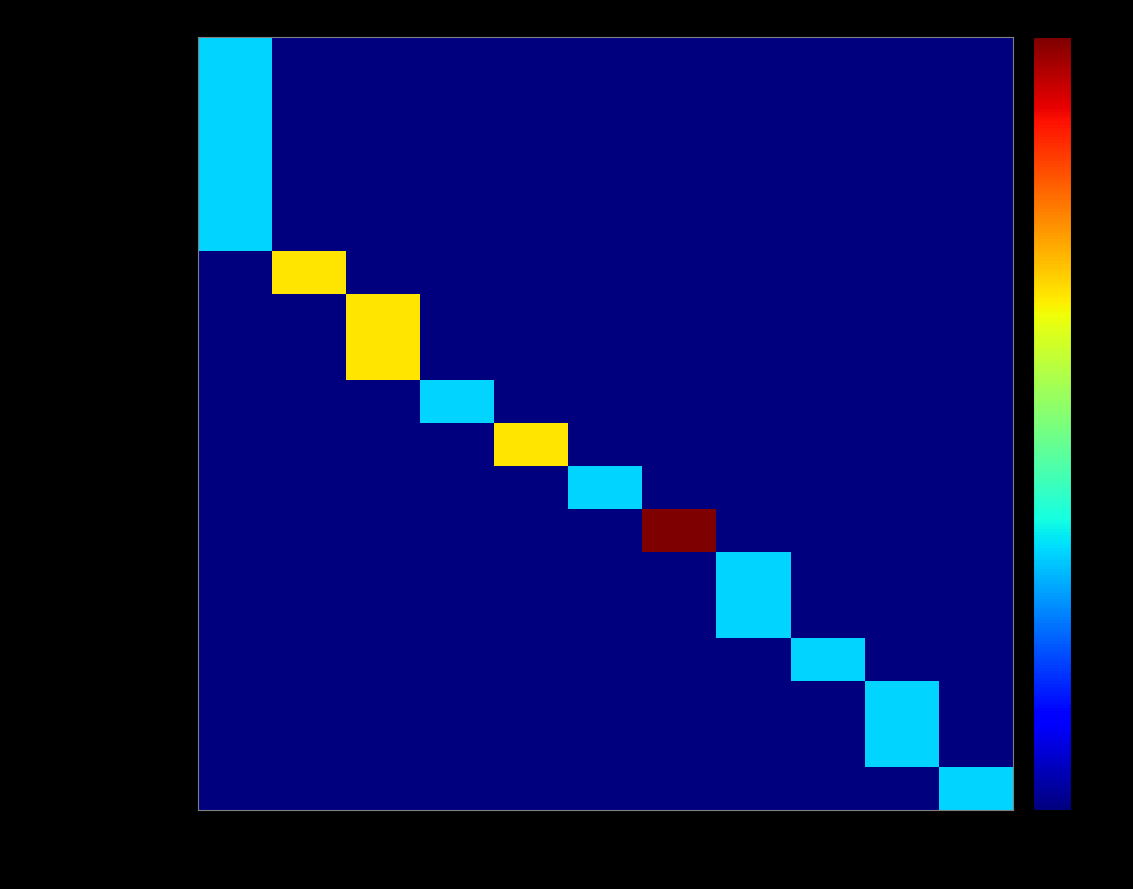

Which series has the widest spread of values?

雨阳家庭农场